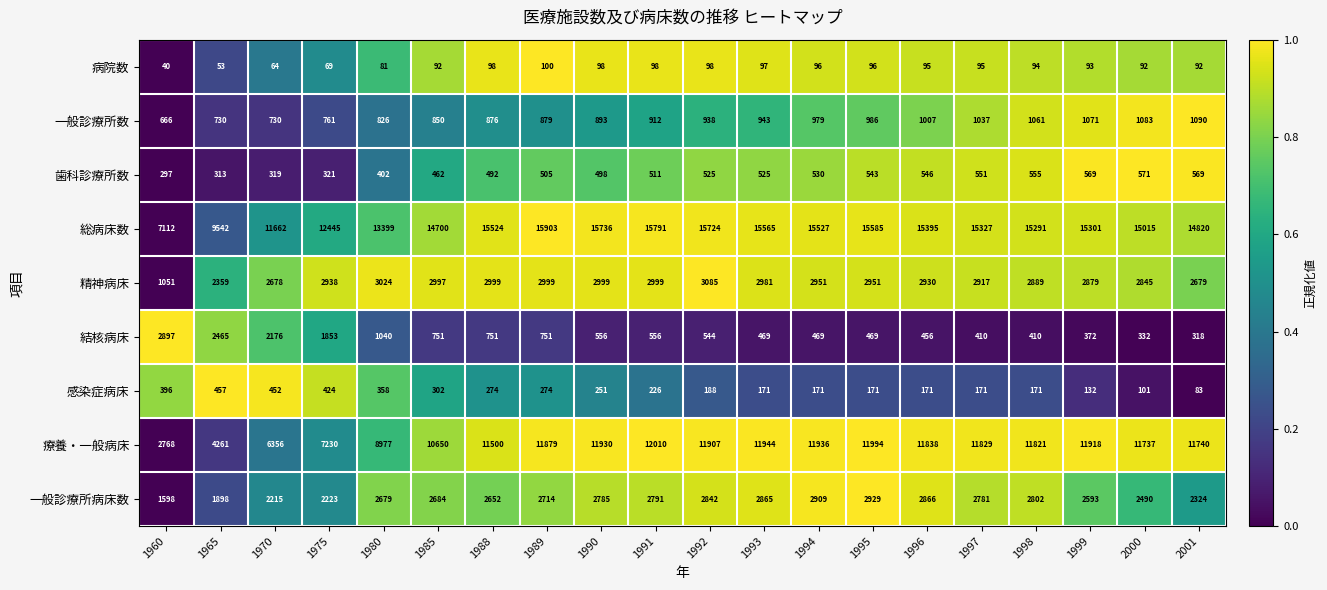

What value does the 病院数 series have at 1960?

40